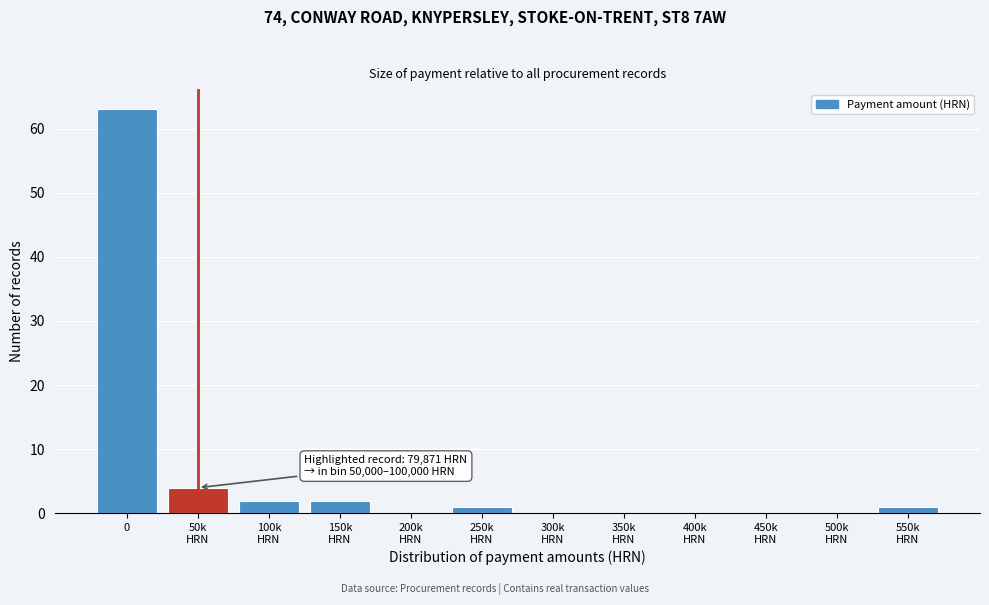

The value at 0 is 23. True or false?

False